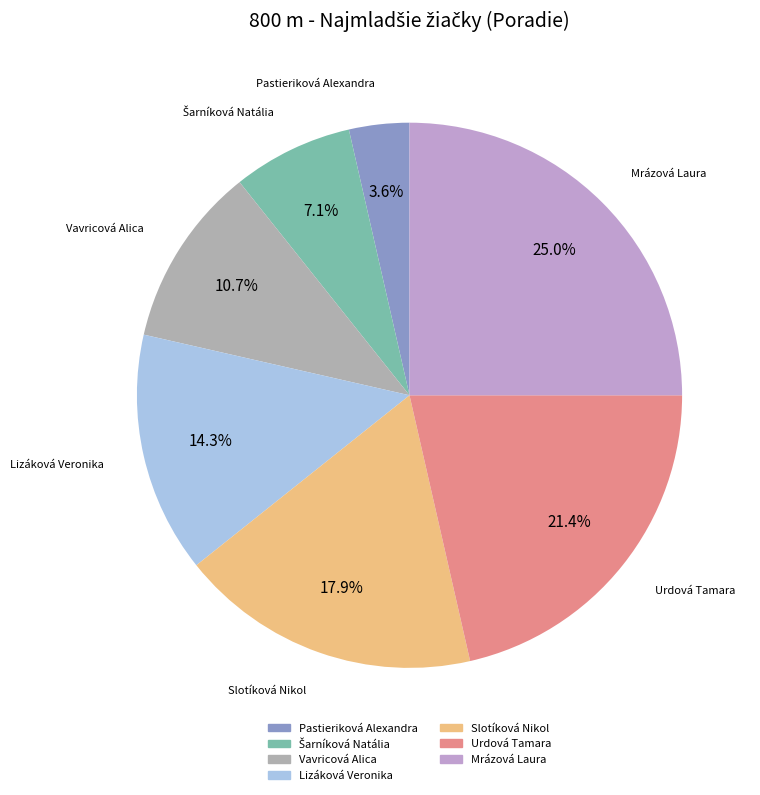

What percentage is the Slotíková Nikol slice, to the nearest percent?

18%